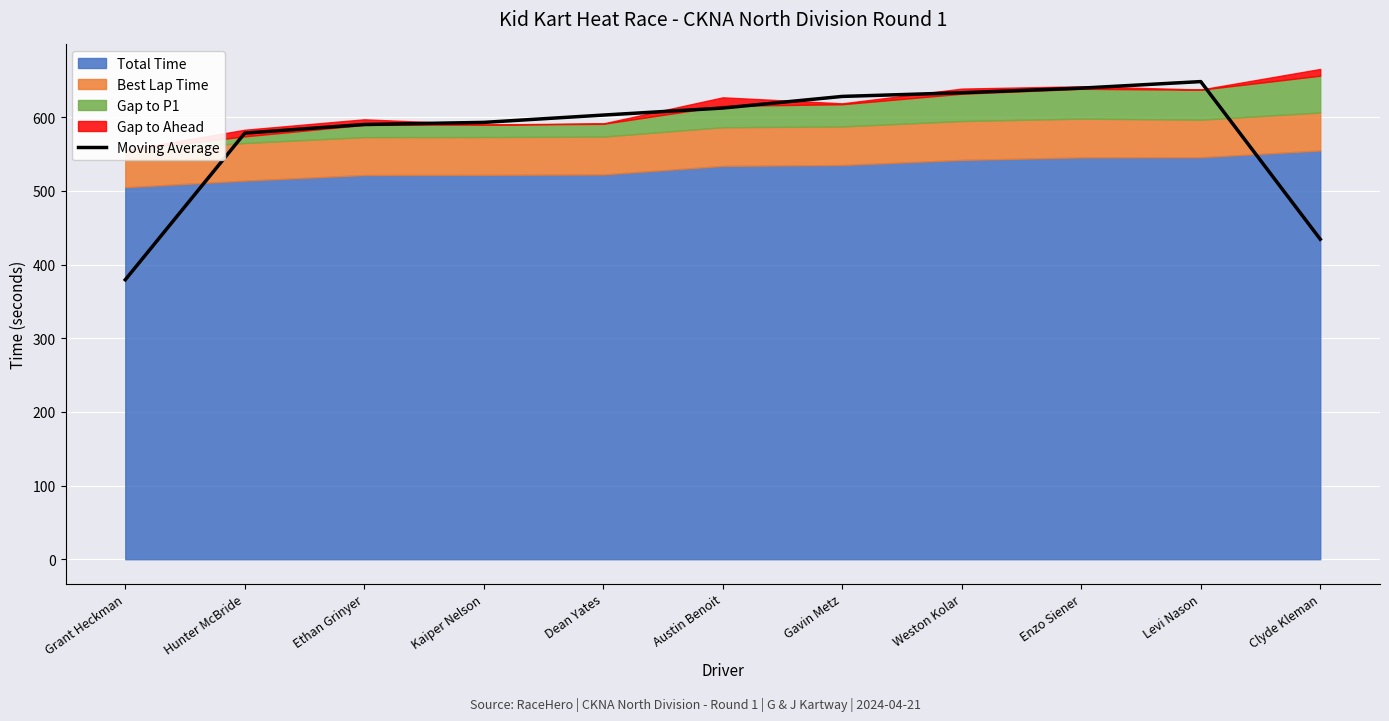

What is the label of the 10th point from the left?

Levi Nason